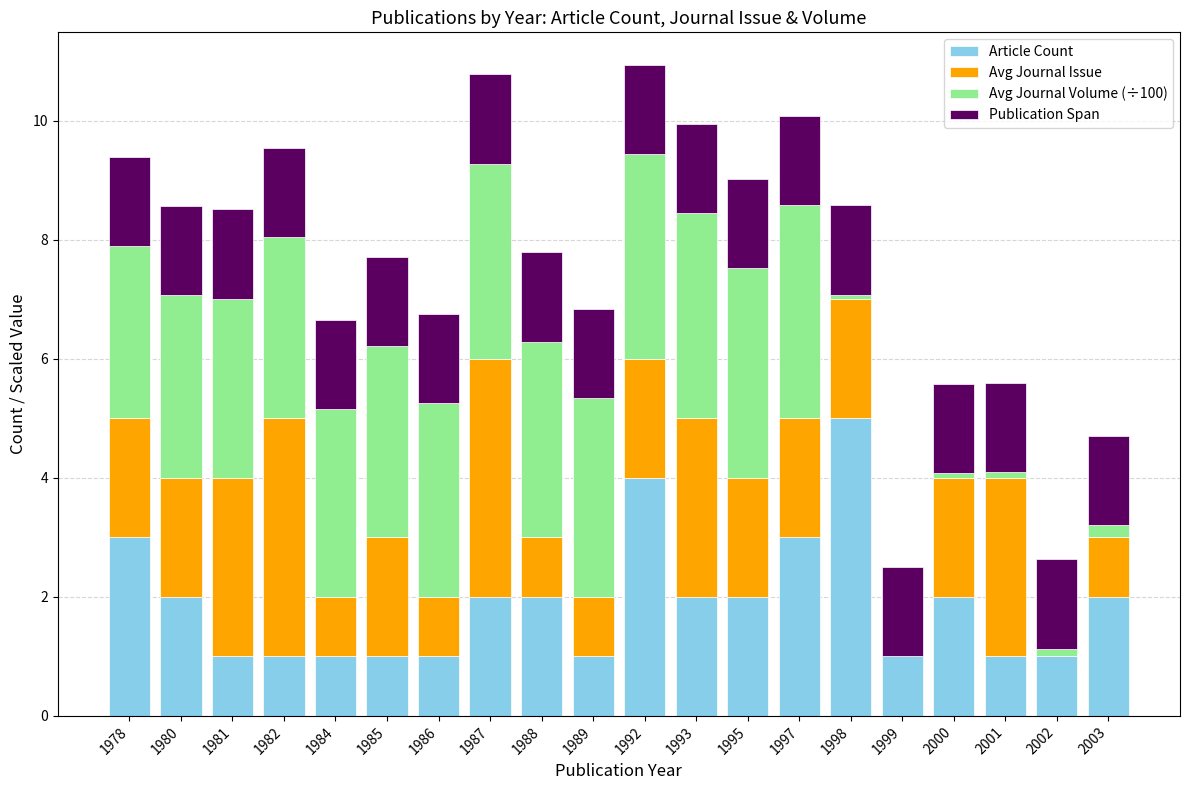

What is the sum of the Article Count values at 2001 and 1989?

2.0